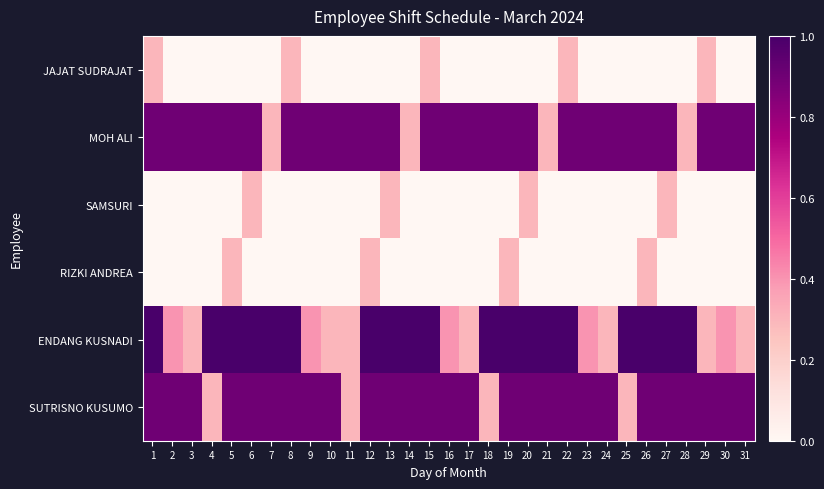

Which has a higher value, 21 or 28?

21